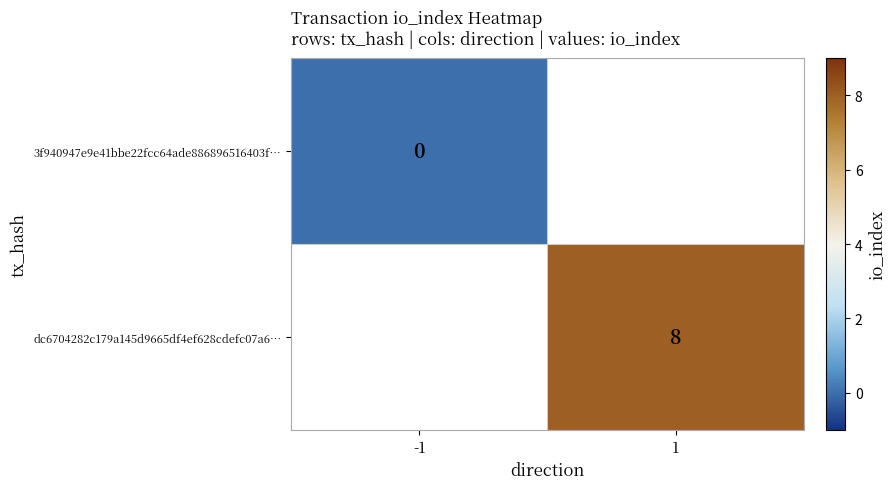

Is the value of 3f940947e9e41bbe22fcc64ade886896516403f… at -1 greater than the value of dc6704282c179a145d9665df4ef628cdefc07a6… at 1?

No